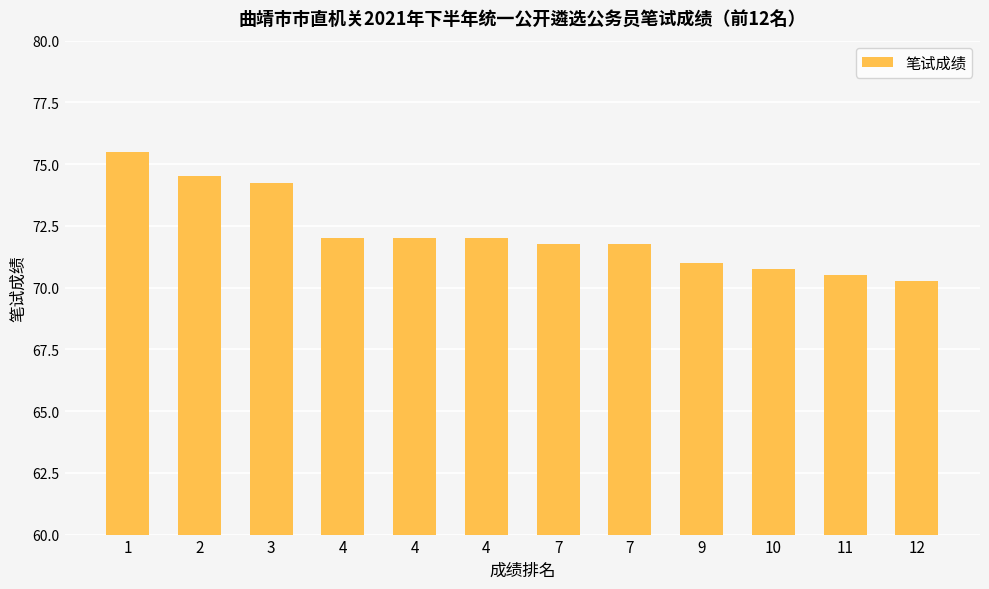

List the labels in order of value, smallest first.

12, 11, 10, 9, 7, 7, 4, 4, 4, 3, 2, 1